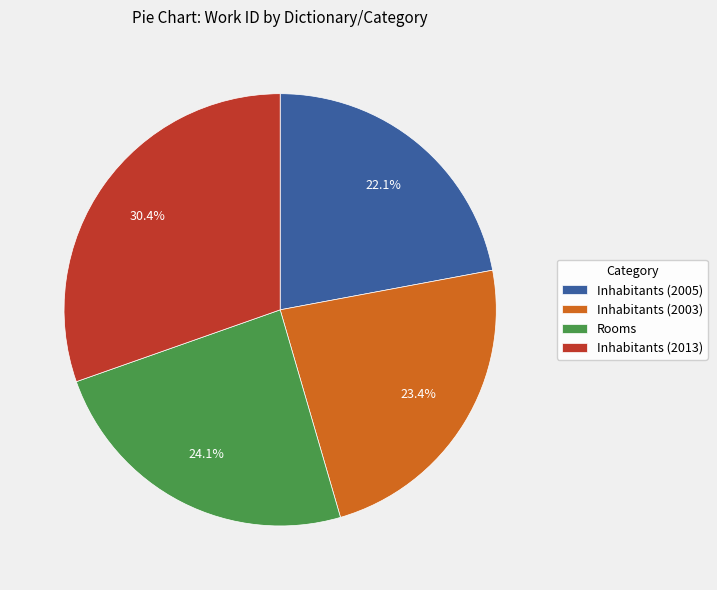

How many segments does this pie chart have?

4